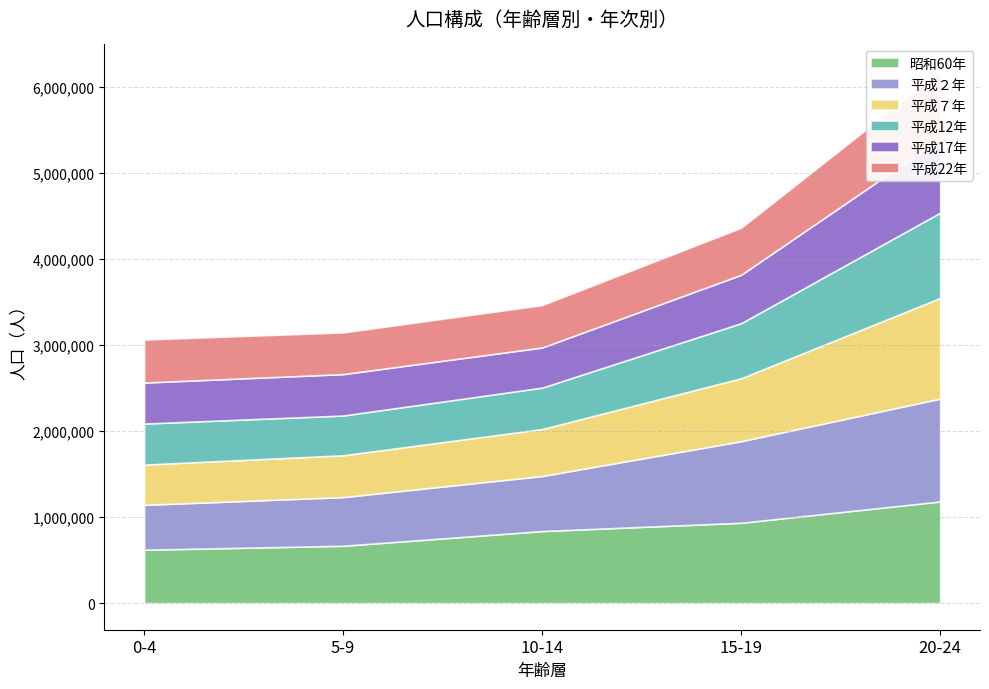

Reading left to right, what are all the values shown in this chart?

昭和60年: 620843	666781	837713	934068	1181783
平成２年: 521605	565862	640012	948359	1195664
平成７年: 467748	485921	545457	731600	1169793
平成12年: 477014	462053	481852	640095	991457
平成17年: 476692	481382	466593	562968	859742
平成22年: 500269	484303	492799	546573	785911